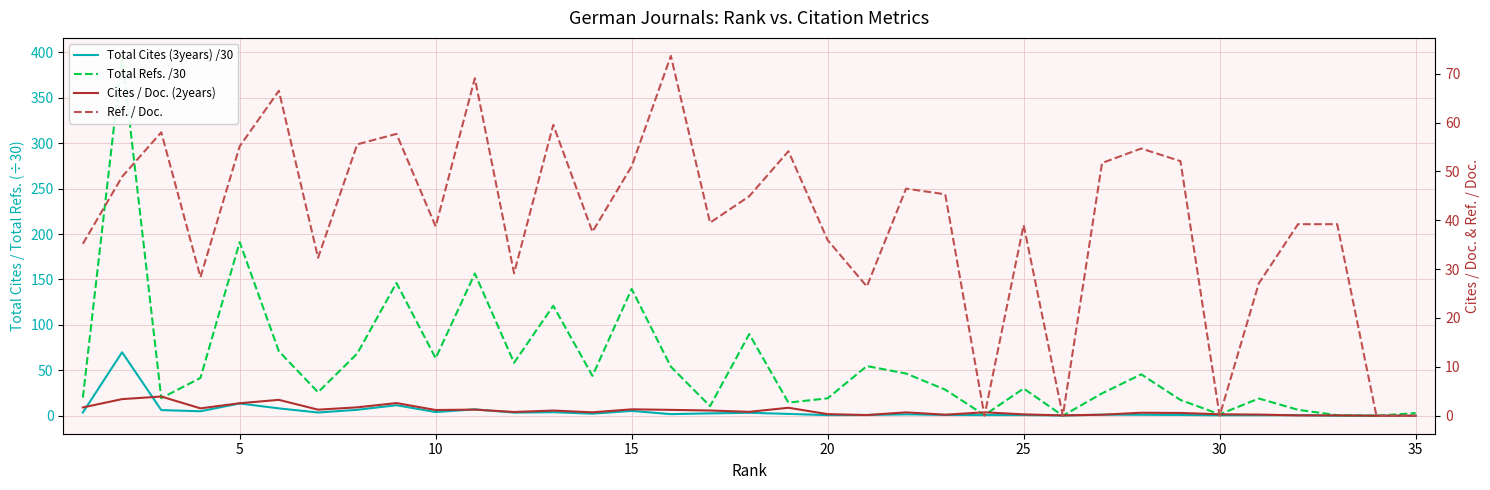

Count the number of data series in this chart.

4